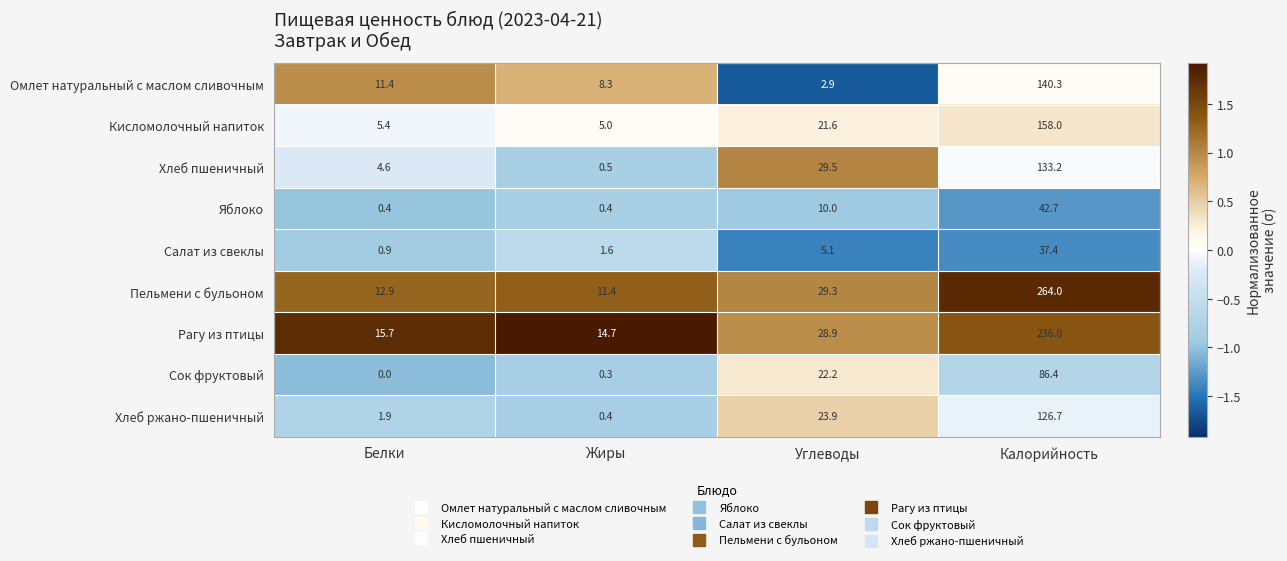

The Кисломолочный напиток series shows 21.6 at Углеводы. True or false?

True